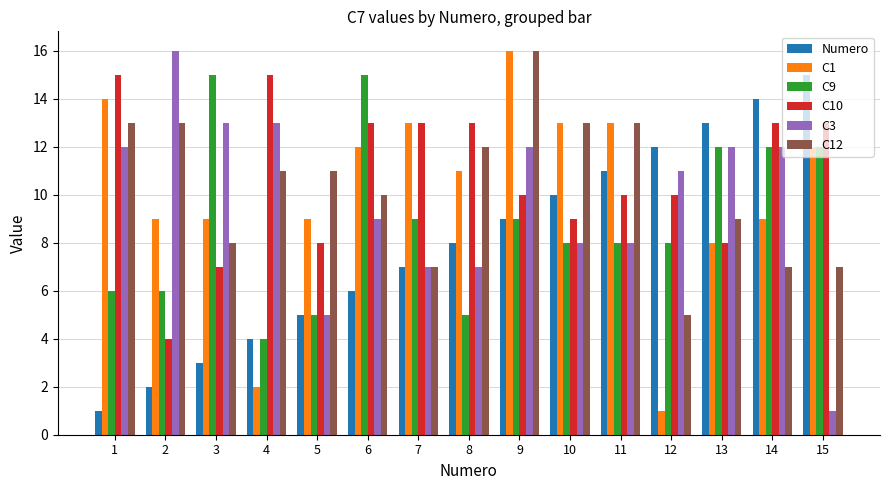

True or false: C1 has a value of 5 at 14.

False